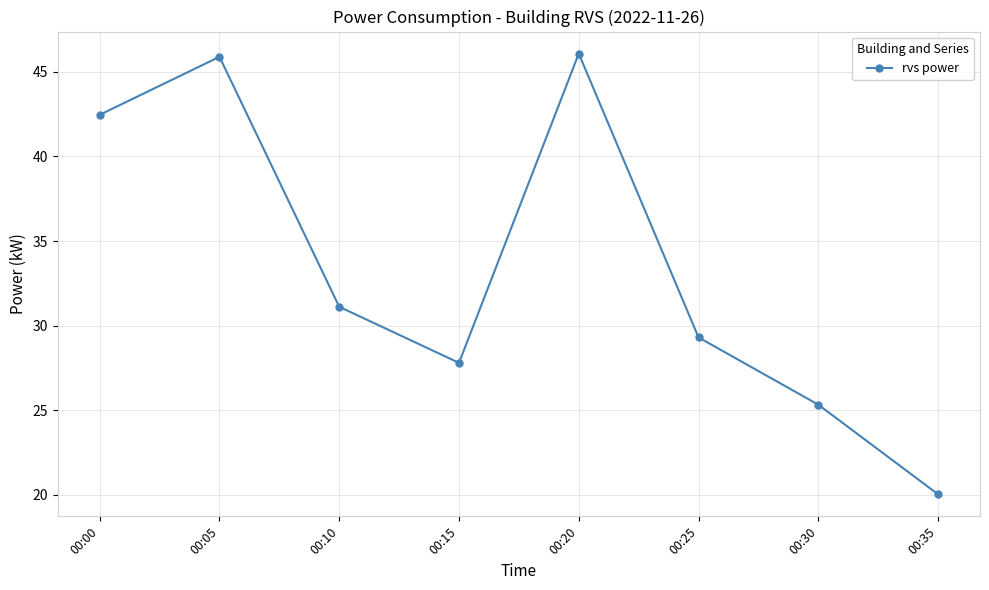

What is the sum of all values?

268.0